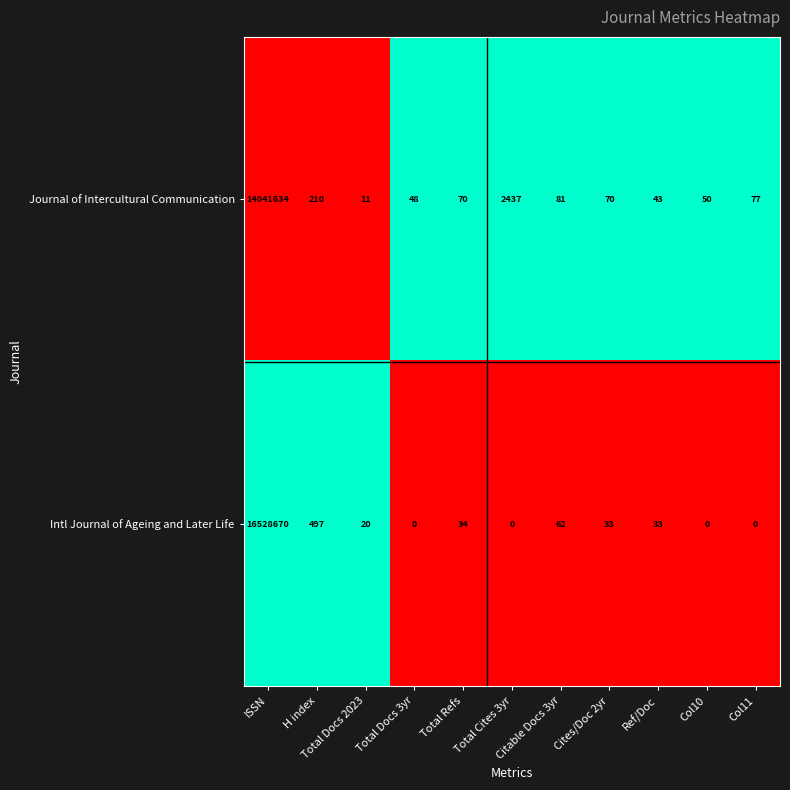

Rank the series by their maximum value, from lowest to highest.

Journal of Intercultural Communication, Intl Journal of Ageing and Later Life